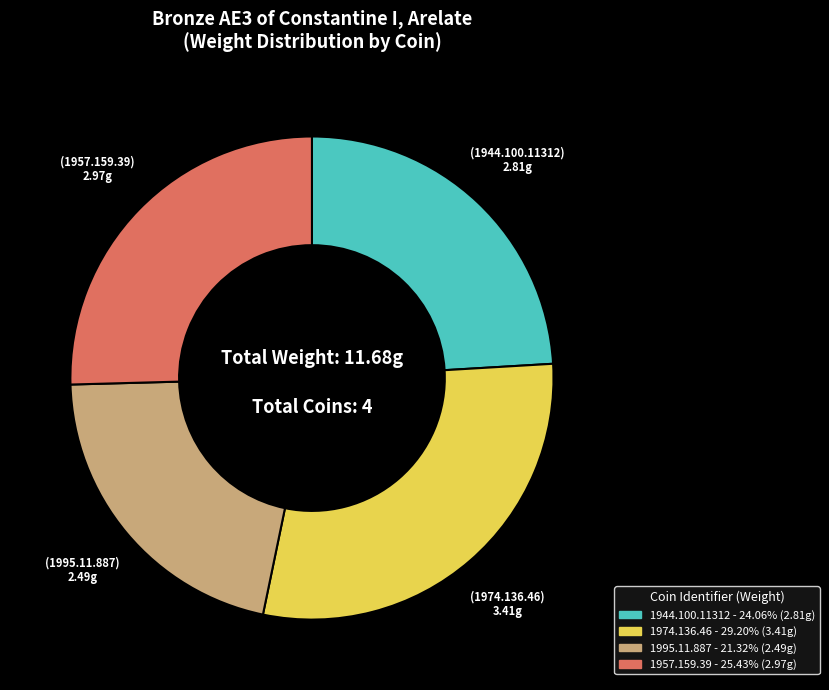

How many segments does this pie chart have?

4